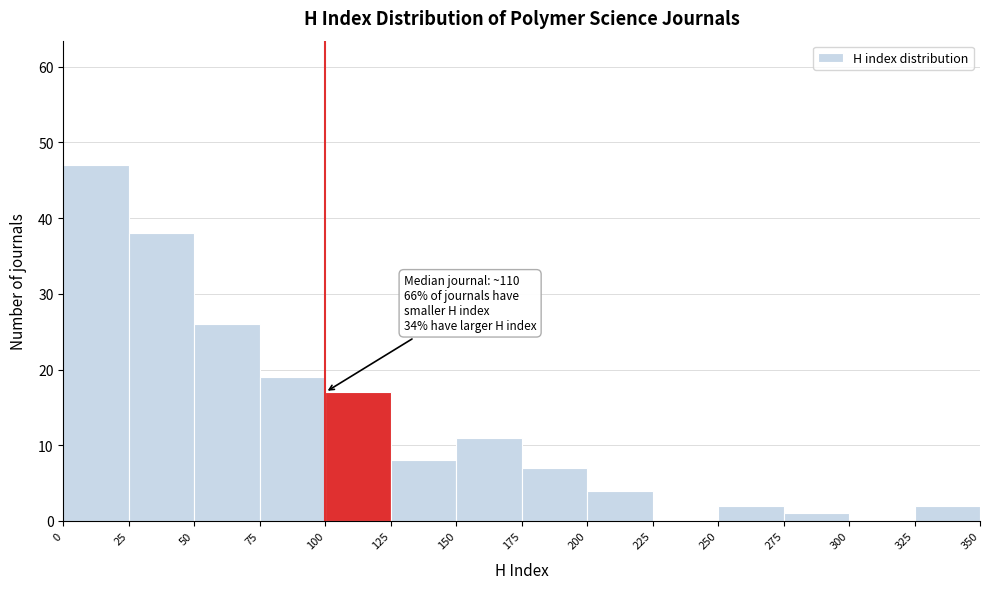

Over which range of the x-axis is the bar tallest?

0 to 25